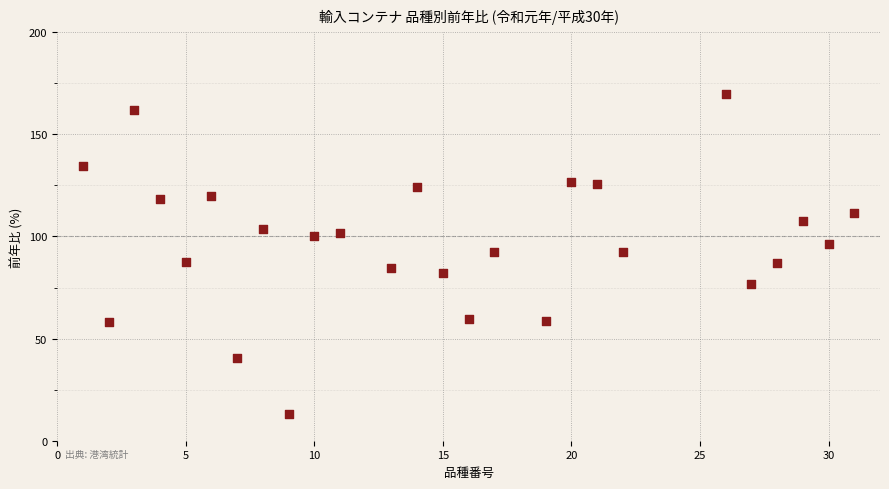

What is the range of X values (max minus min)?

30.0